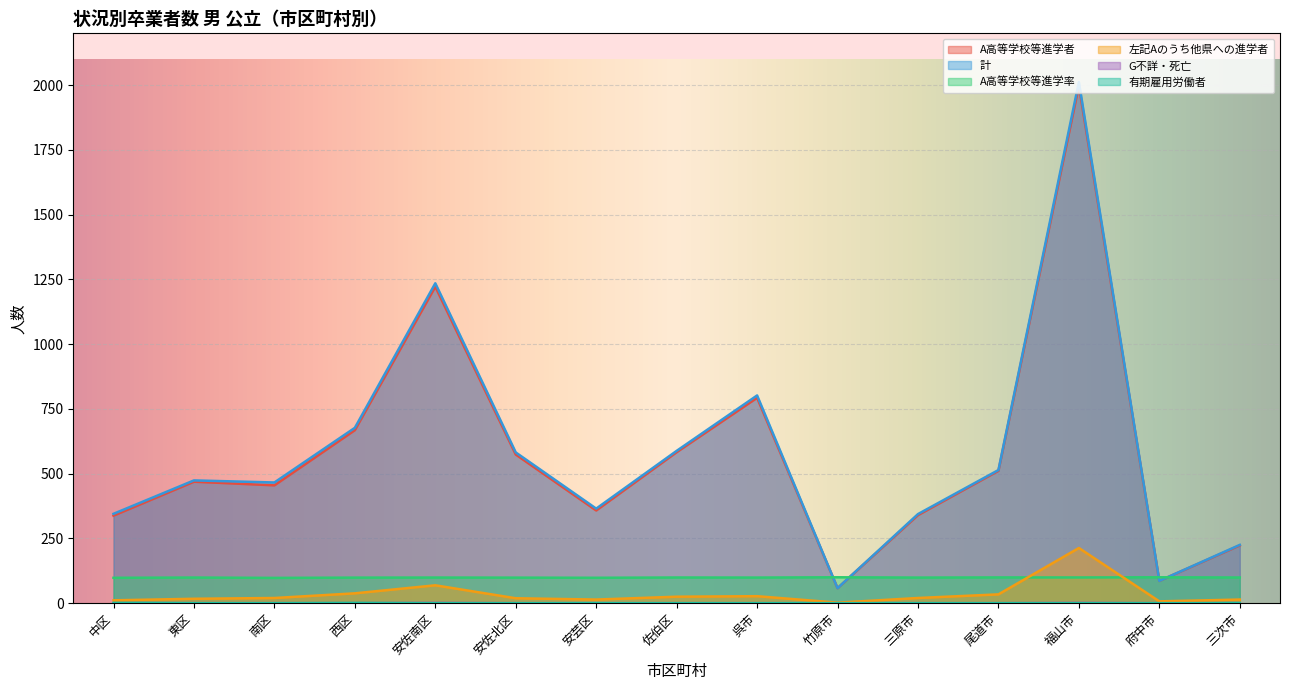

How many values in the A高等学校等進学率 series exceed 98?

13